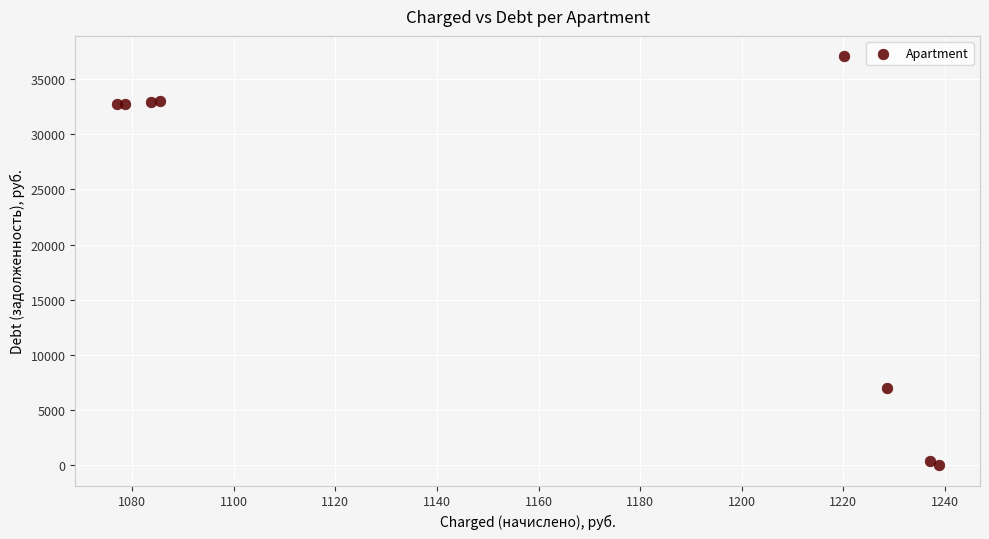

What Y value in the scatter plot is closest to 18540?

7007.1